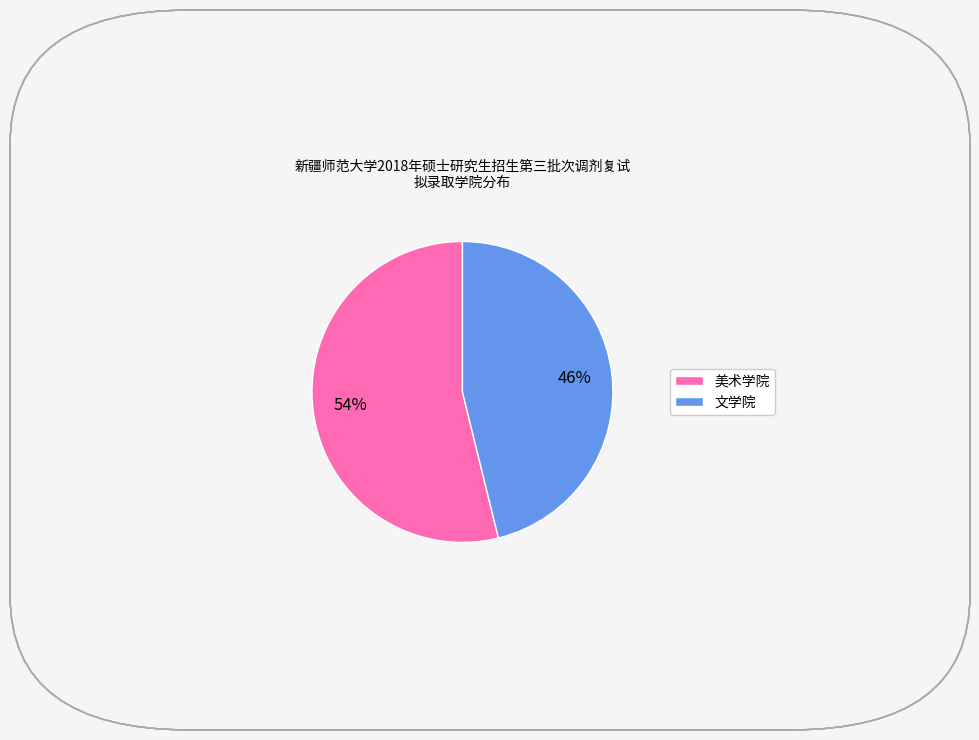

How many segments does this pie chart have?

2